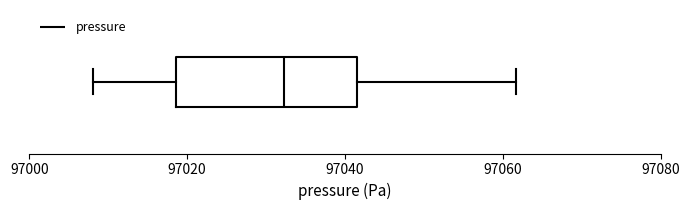

Read this box plot against the x-axis: the position of the median line, the range covered by the box, and the ends of both whiskers. The values are not printed on the chart, so give them approximately, as read against the axis.

median 97032, box 97018 to 97042, whiskers 97008 to 97062